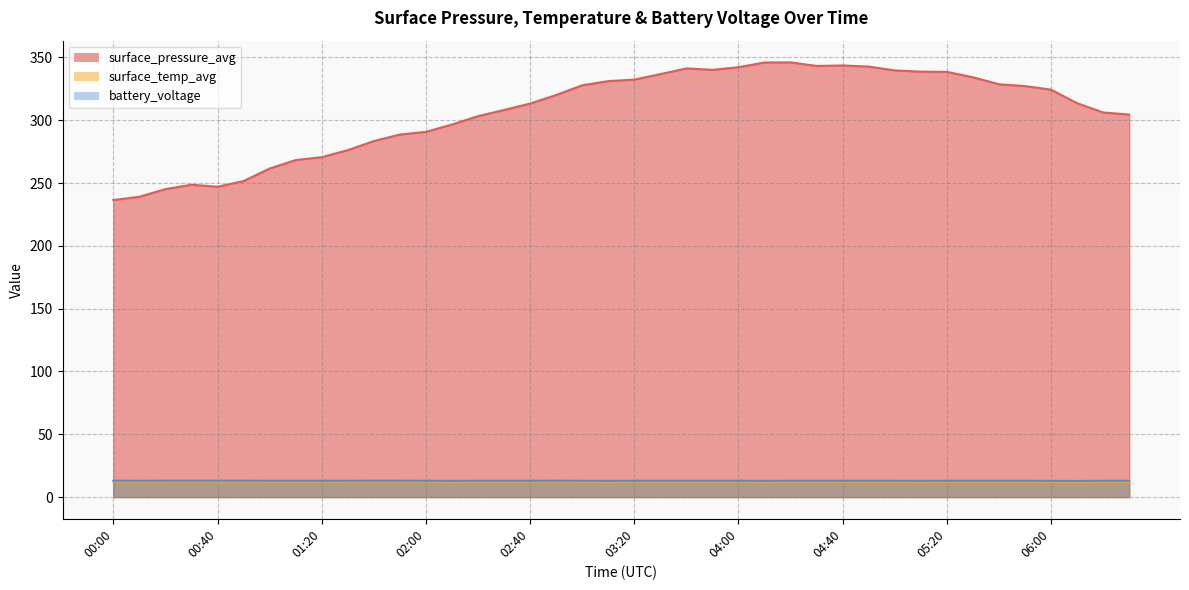

What is the label of the 10th point from the right?

05:00